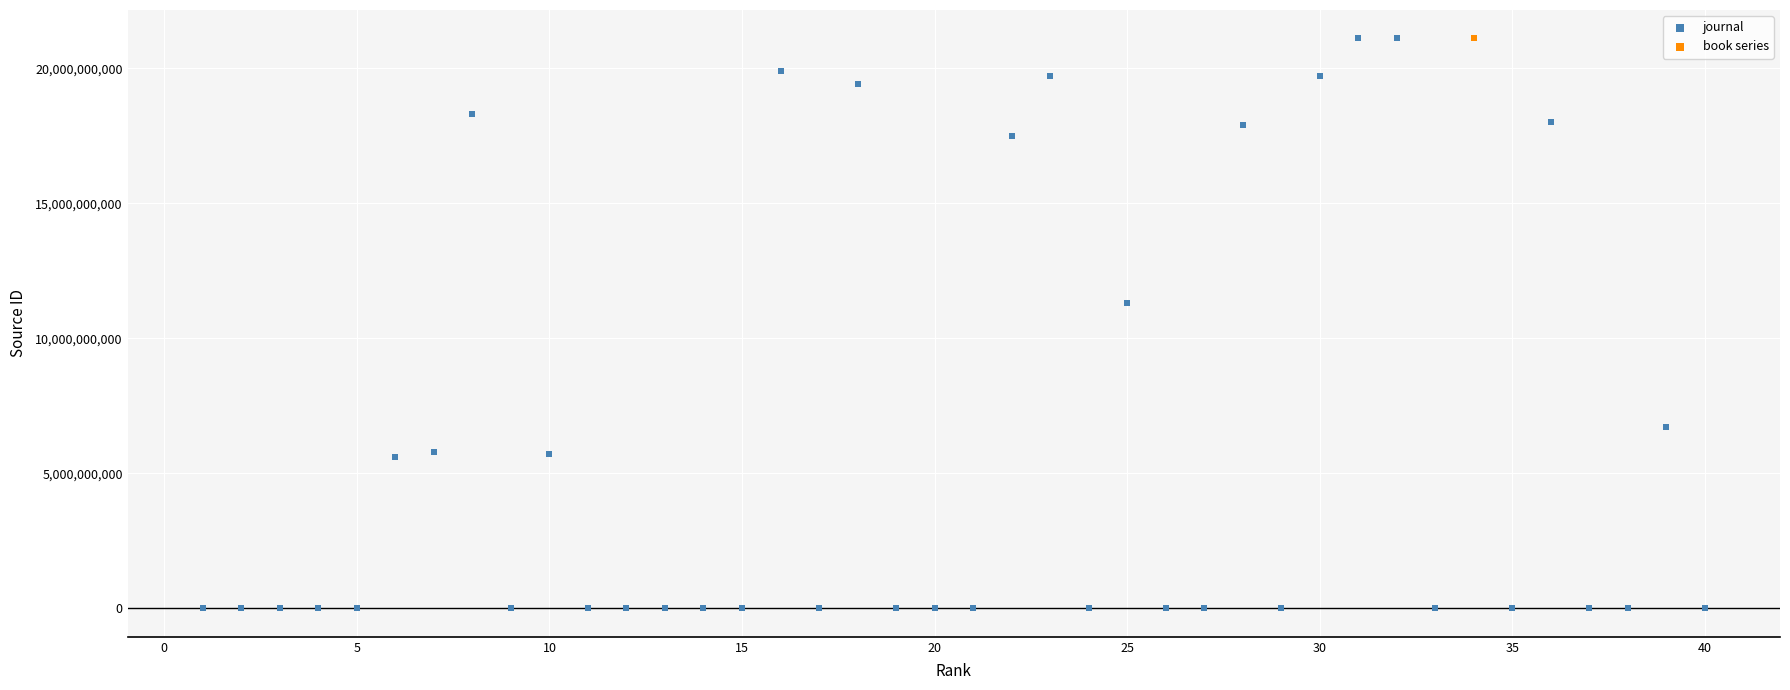

What are all the series names shown in the legend?

journal, book series